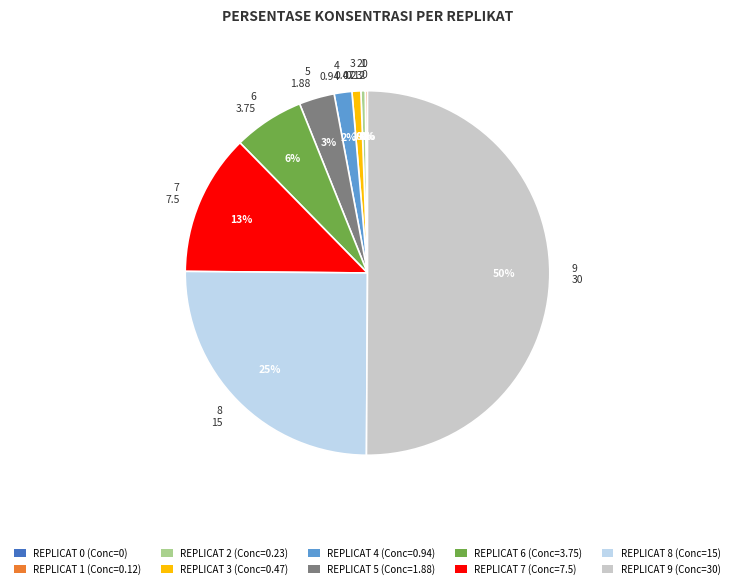

Which slice is the largest?

REPLICAT 9 (Conc=30)